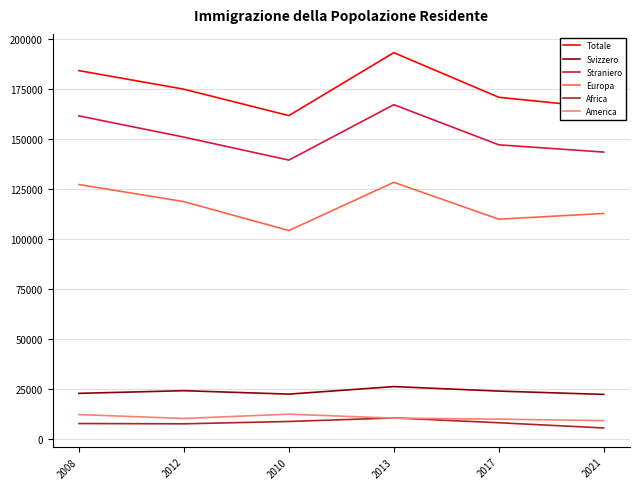

True or false: Straniero has more than 1 points higher than both neighbors.

False